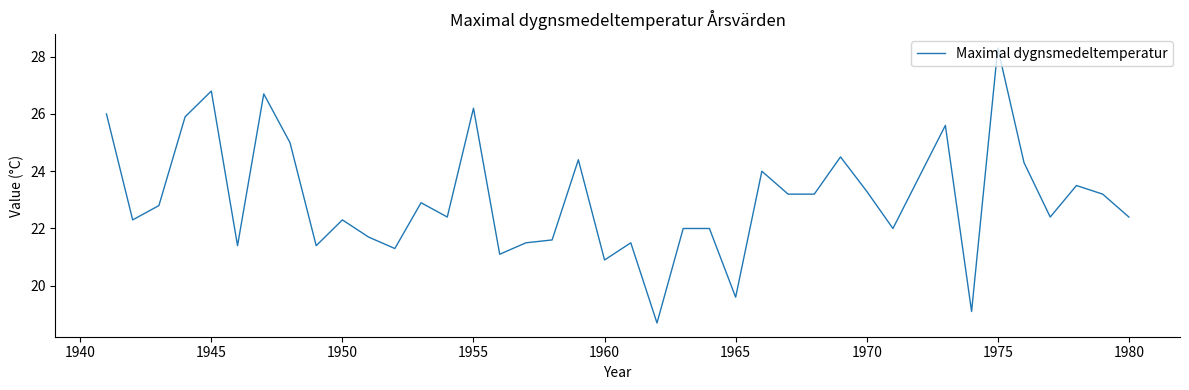

What is the difference between the maximum and minimum values?

9.6